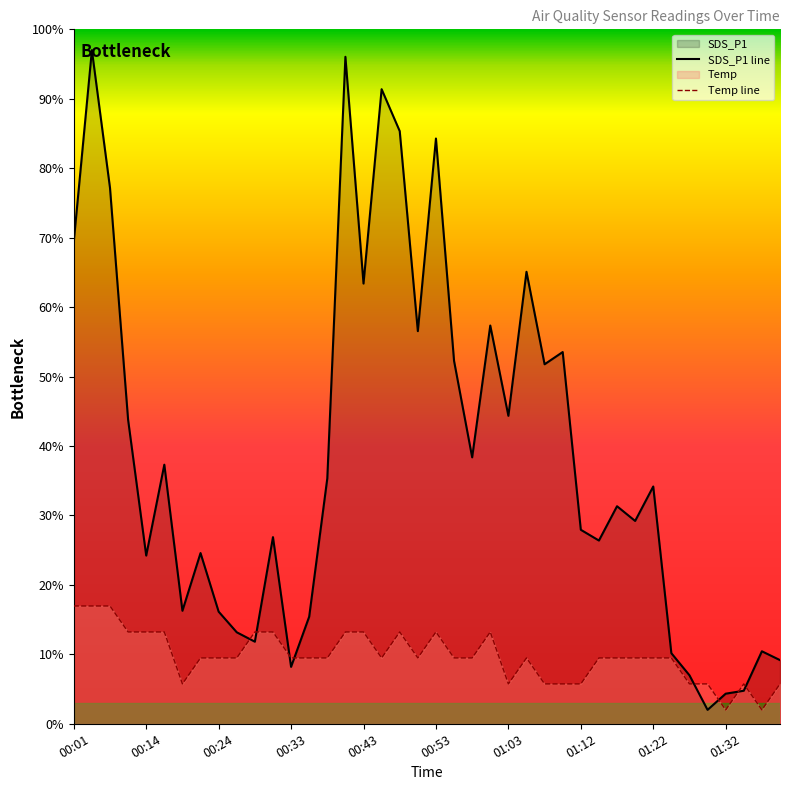

The value of Temp line at 01:32 is 2.0. True or false?

True